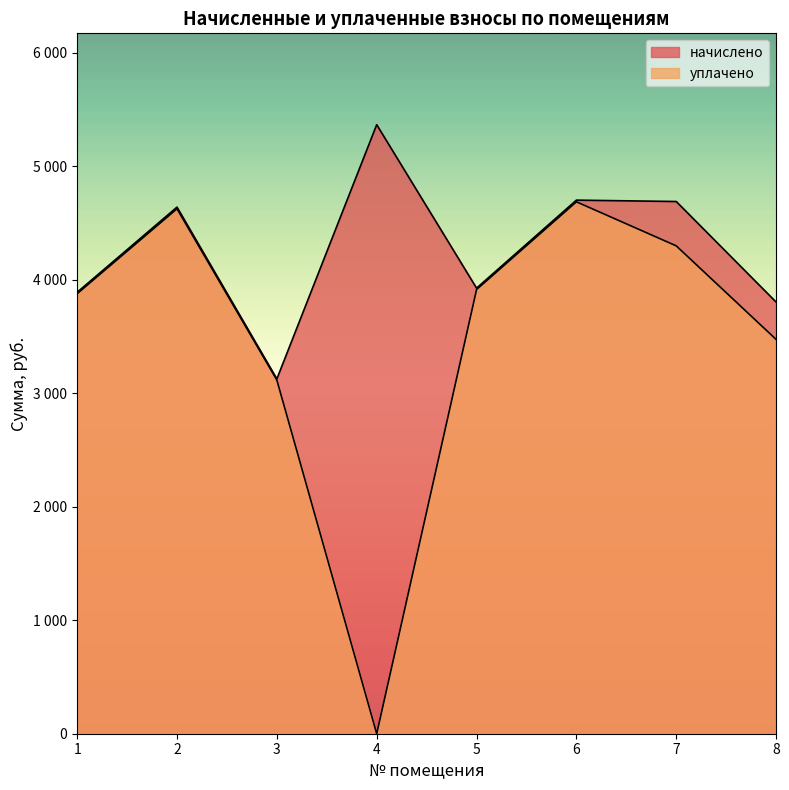

Reading right to left, extract all data points from this chart.

начислено: 3804.4	4690.9	4703.2	3927.5	5368.1	3127.2	4641.6	3890.6
уплачено: 3475.3	4300.0	4688.3	3915.0	0.0	3117.3	4626.9	3878.3